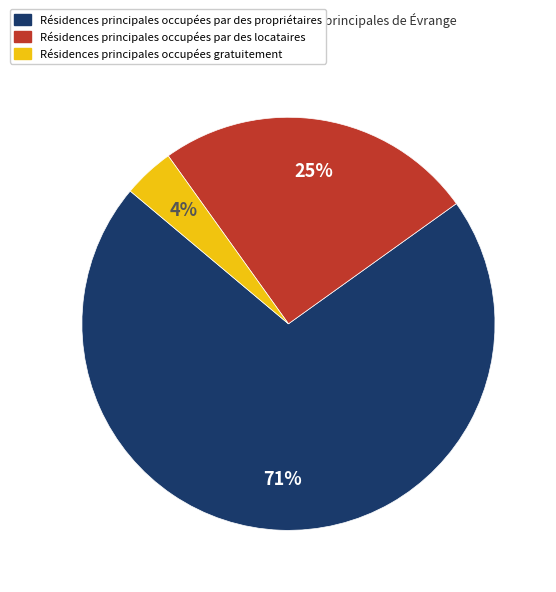

Is there a majority slice in this chart?

Yes